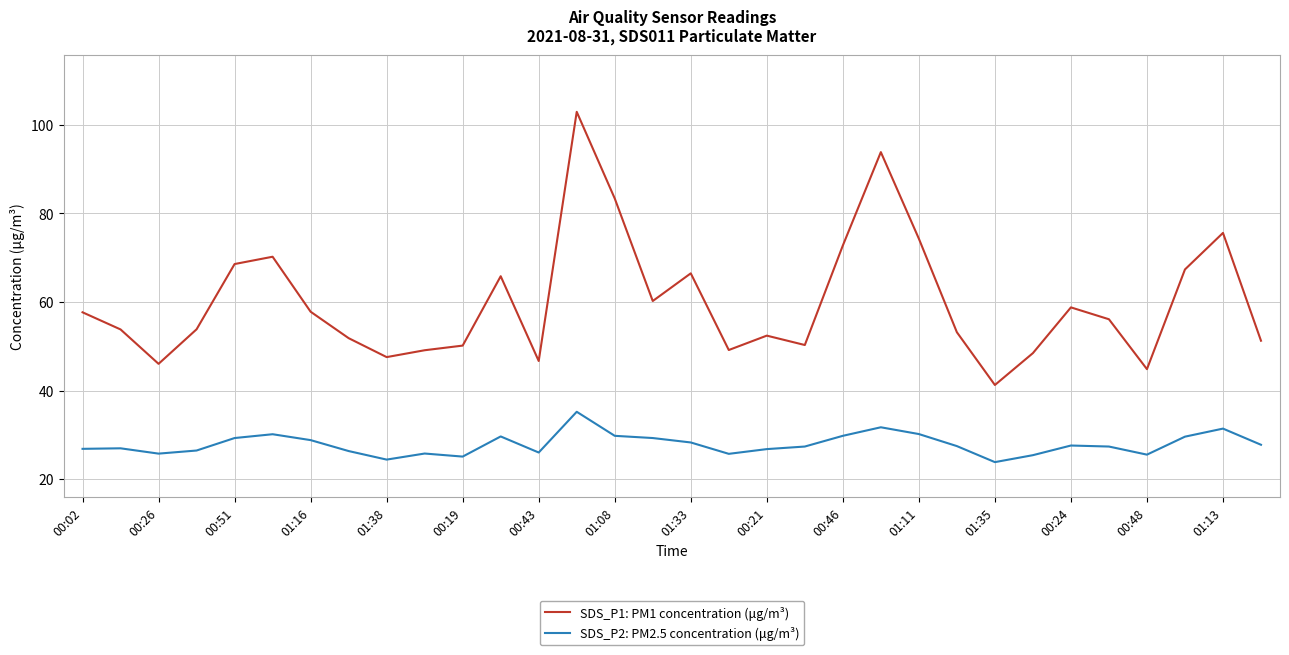

Which series has the largest total across all categories?

SDS_P1: PM1 concentration (μg/m³)